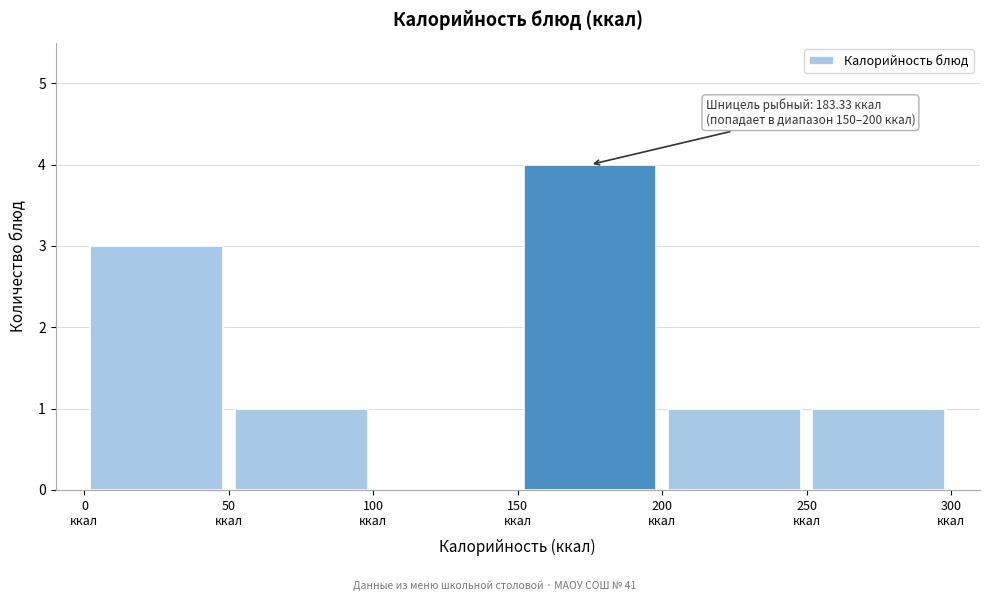

Which range on the x-axis has the tallest bar?

150 to 200